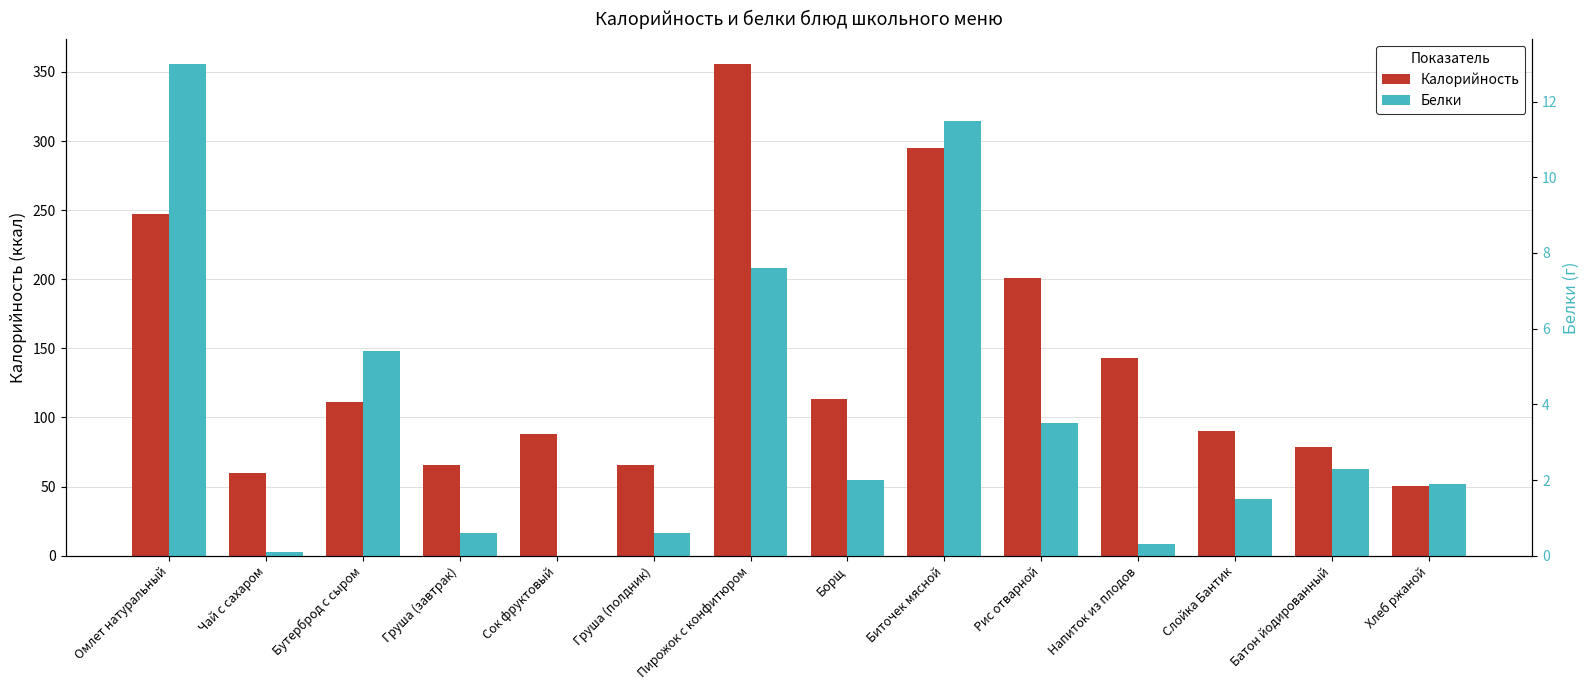

True or false: Белки has a value of 13.0 at Омлет натуральный.

True